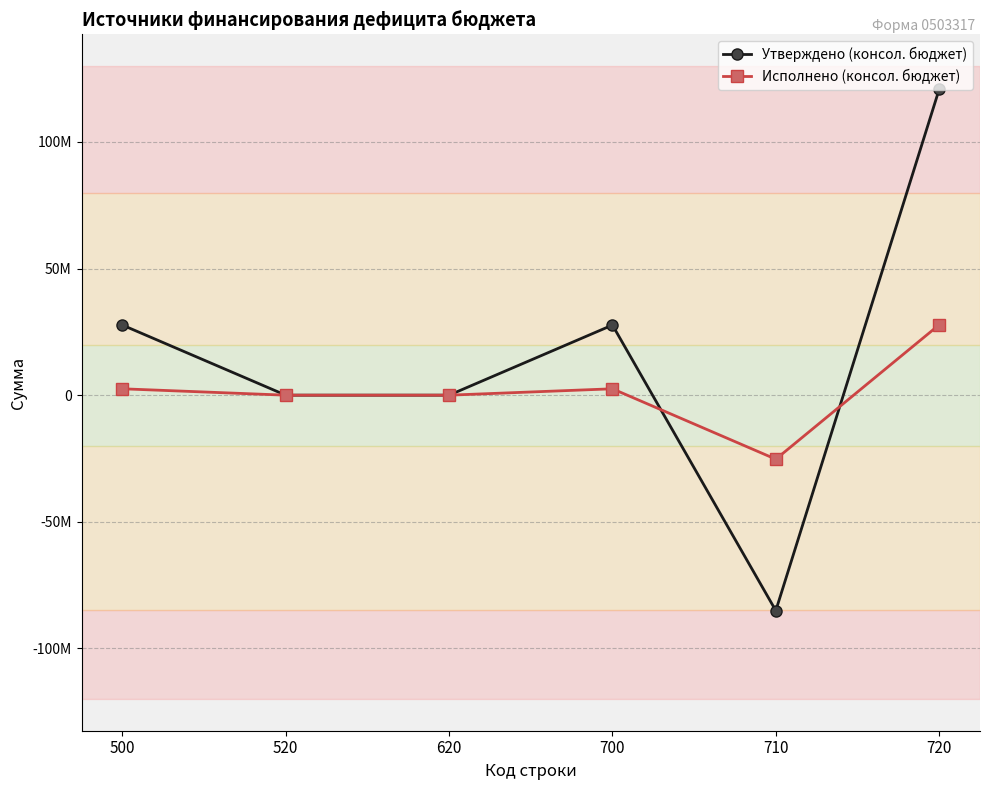

Which label corresponds to the largest value in the chart?

720